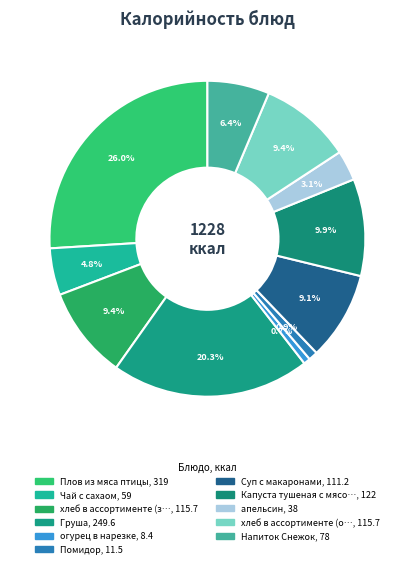

How many segments does this pie chart have?

11